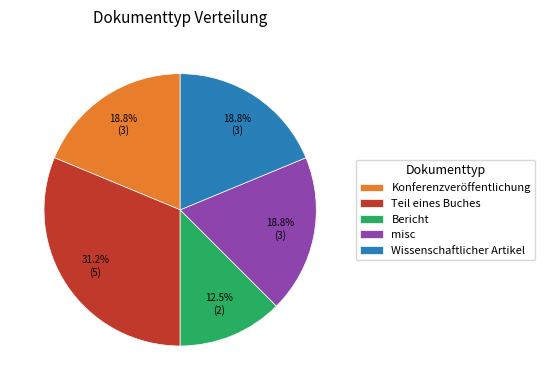

To the nearest percent, what is the average slice percentage?

20%